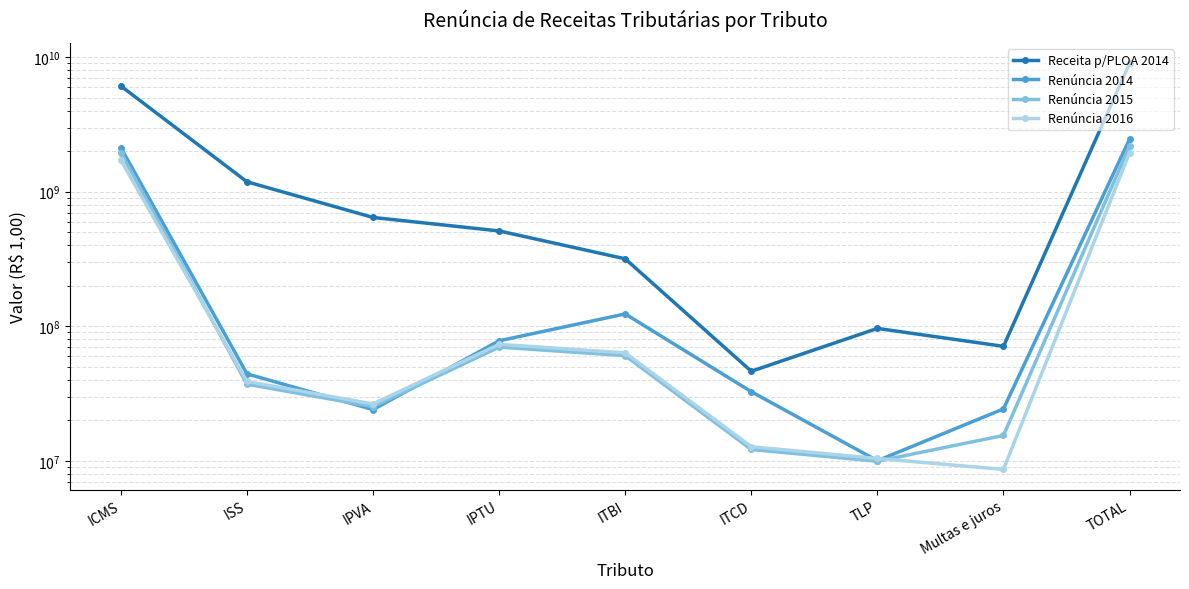

At which category is the sum across all series the highest?

TOTAL